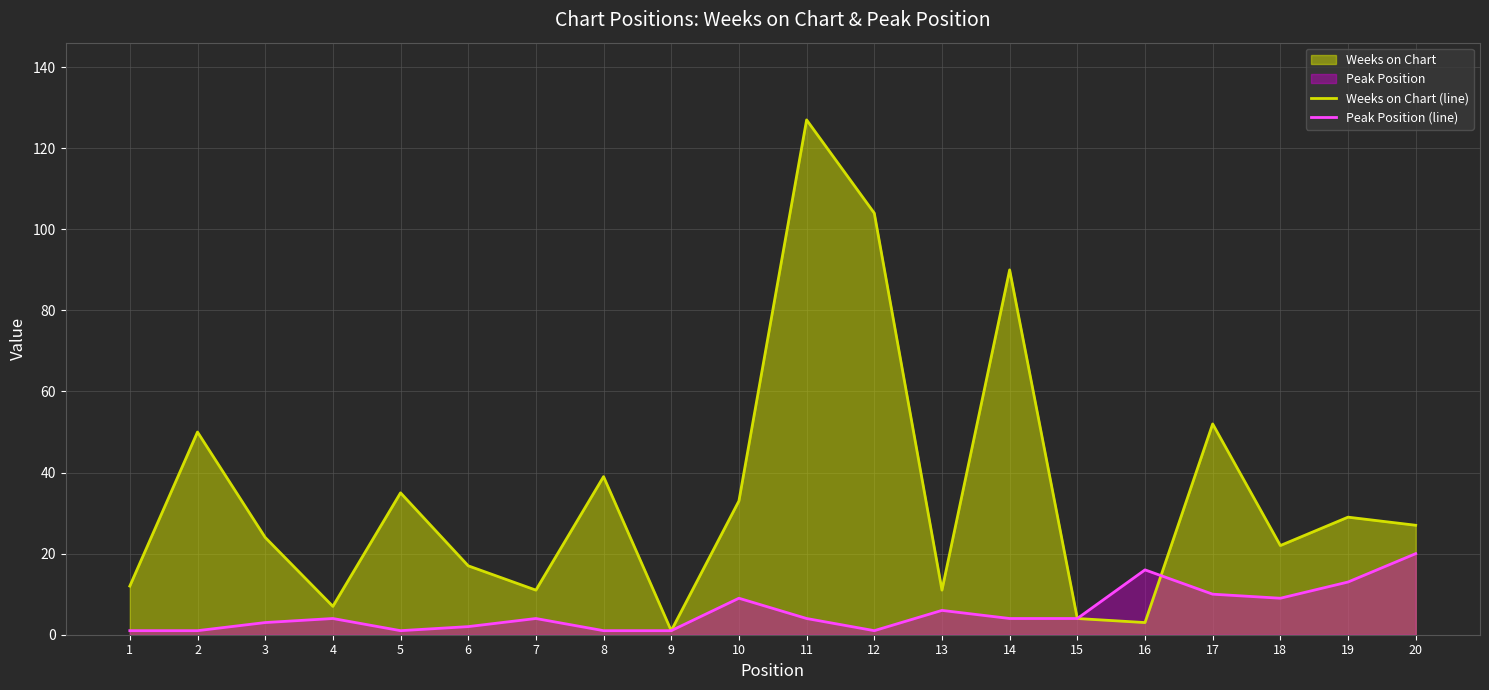

True or false: Peak Position (line) has a value of 6 at 13.

True